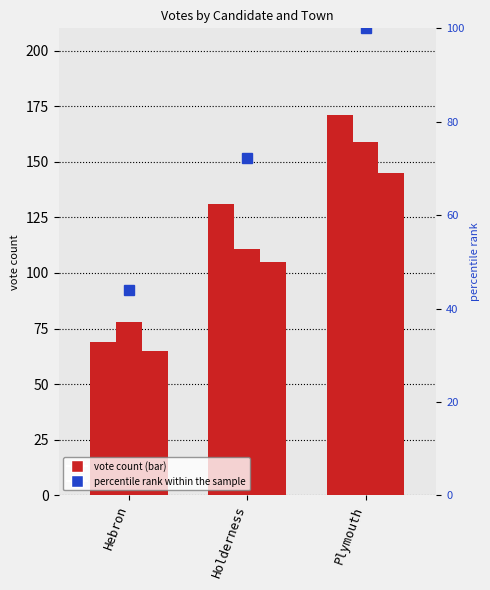

How many groups of bars are there?

3